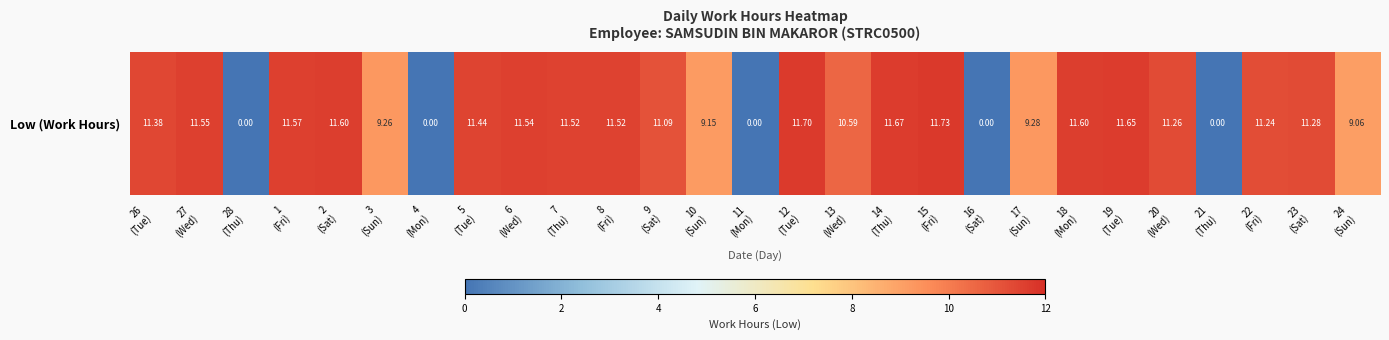

List the labels in order of value, smallest first.

28
(Thu), 4
(Mon), 11
(Mon), 16
(Sat), 21
(Thu), 24
(Sun), 10
(Sun), 3
(Sun), 17
(Sun), 13
(Wed), 9
(Sat), 22
(Fri), 20
(Wed), 23
(Sat), 26
(Tue), 5
(Tue), 7
(Thu), 8
(Fri), 6
(Wed), 27
(Wed), 1
(Fri), 2
(Sat), 18
(Mon), 19
(Tue), 14
(Thu), 12
(Tue), 15
(Fri)